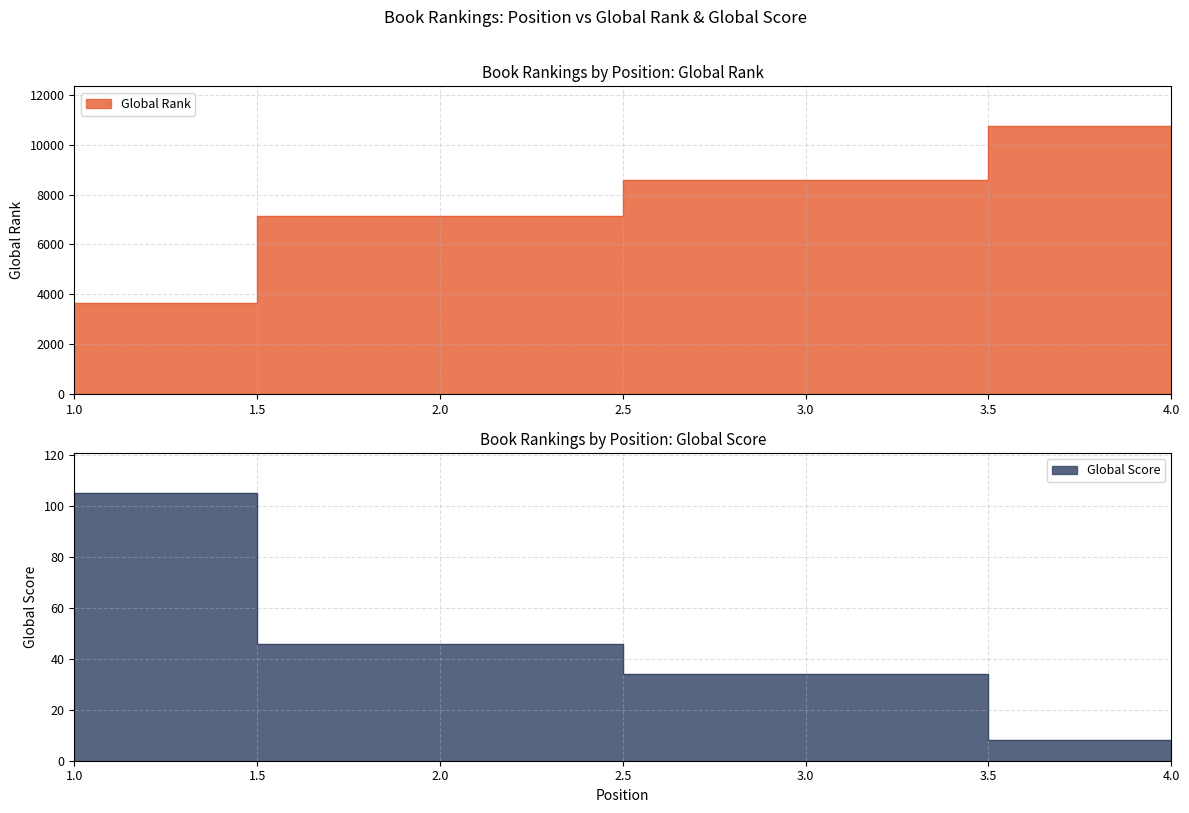

True or false: Global Score and Global Rank intersect in this chart.

False